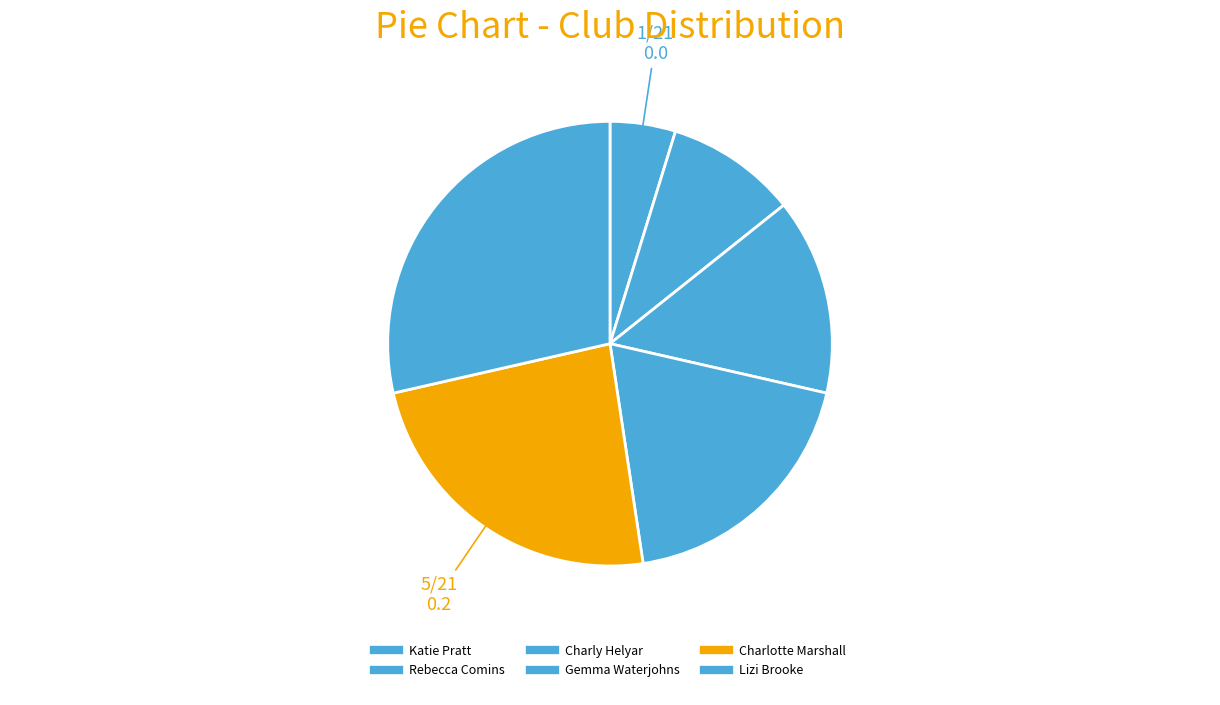

What percentage is NOT represented by Charlotte Marshall?

76.2%